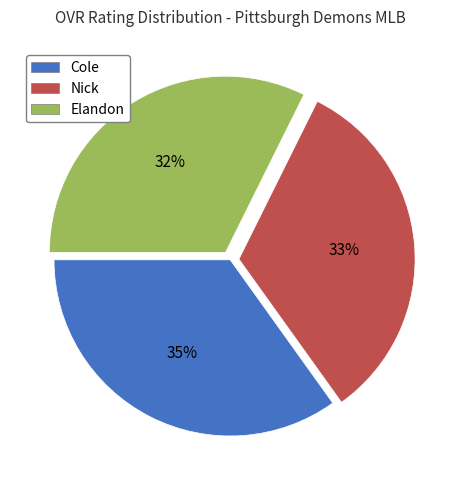

Is Elandon the majority of the pie?

No